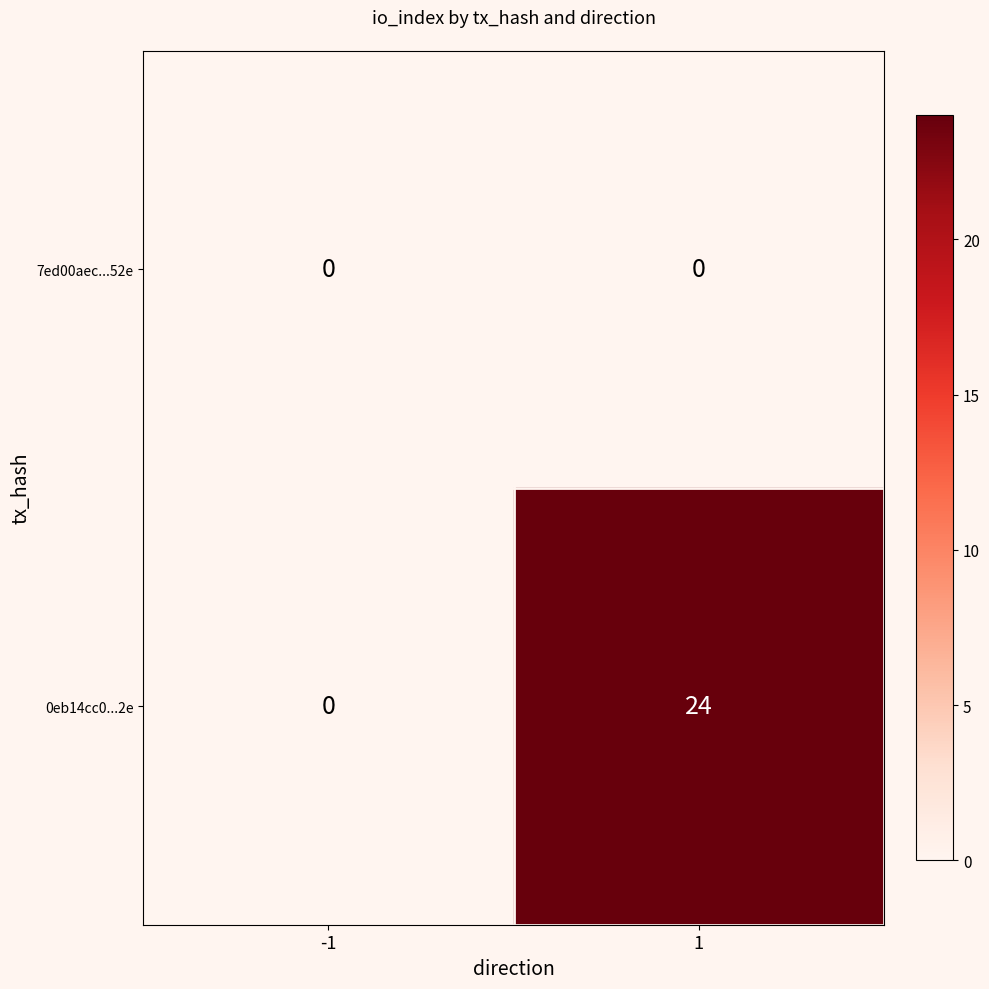

What is the spread (max minus min) of values at 1?

24